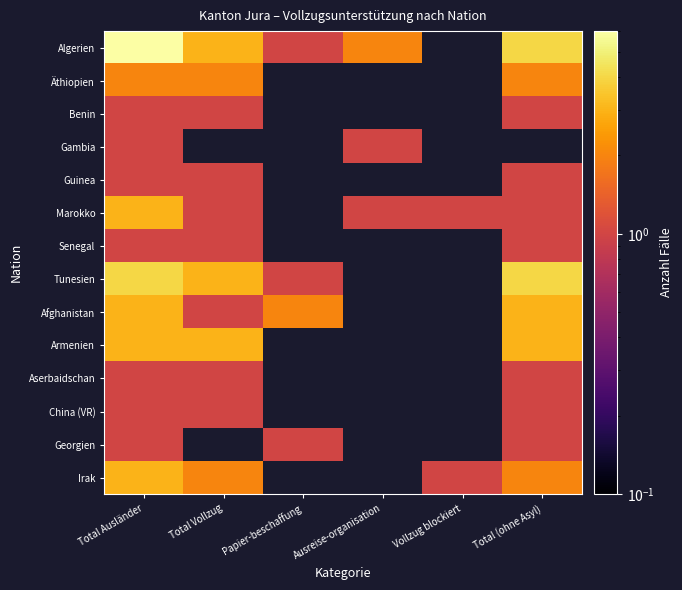

The Algerien series shows 1.3 at Total Vollzug. True or false?

False